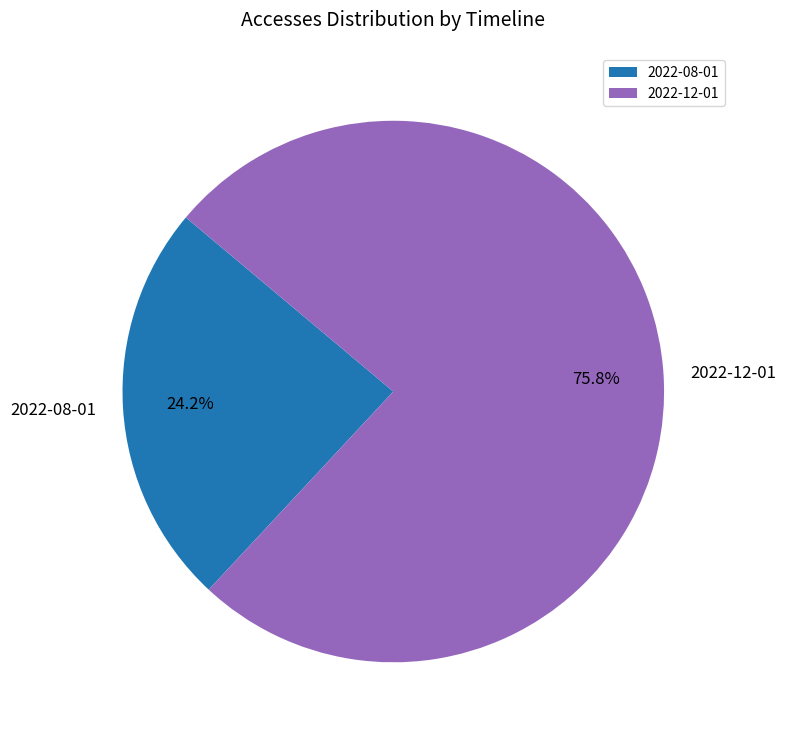

To the nearest percent, what percentage of the pie is 2022-12-01?

76%